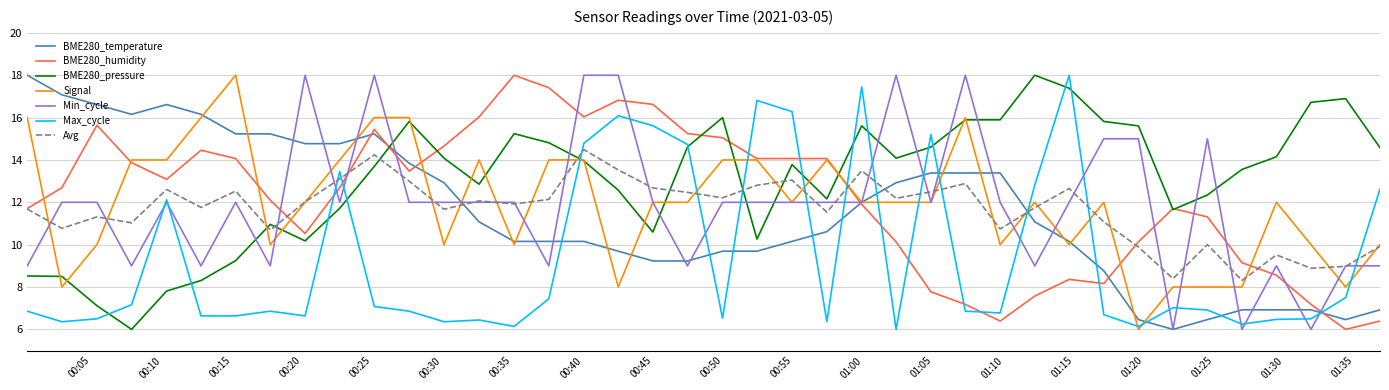

At how many categories does at least one series exceed 8?

40